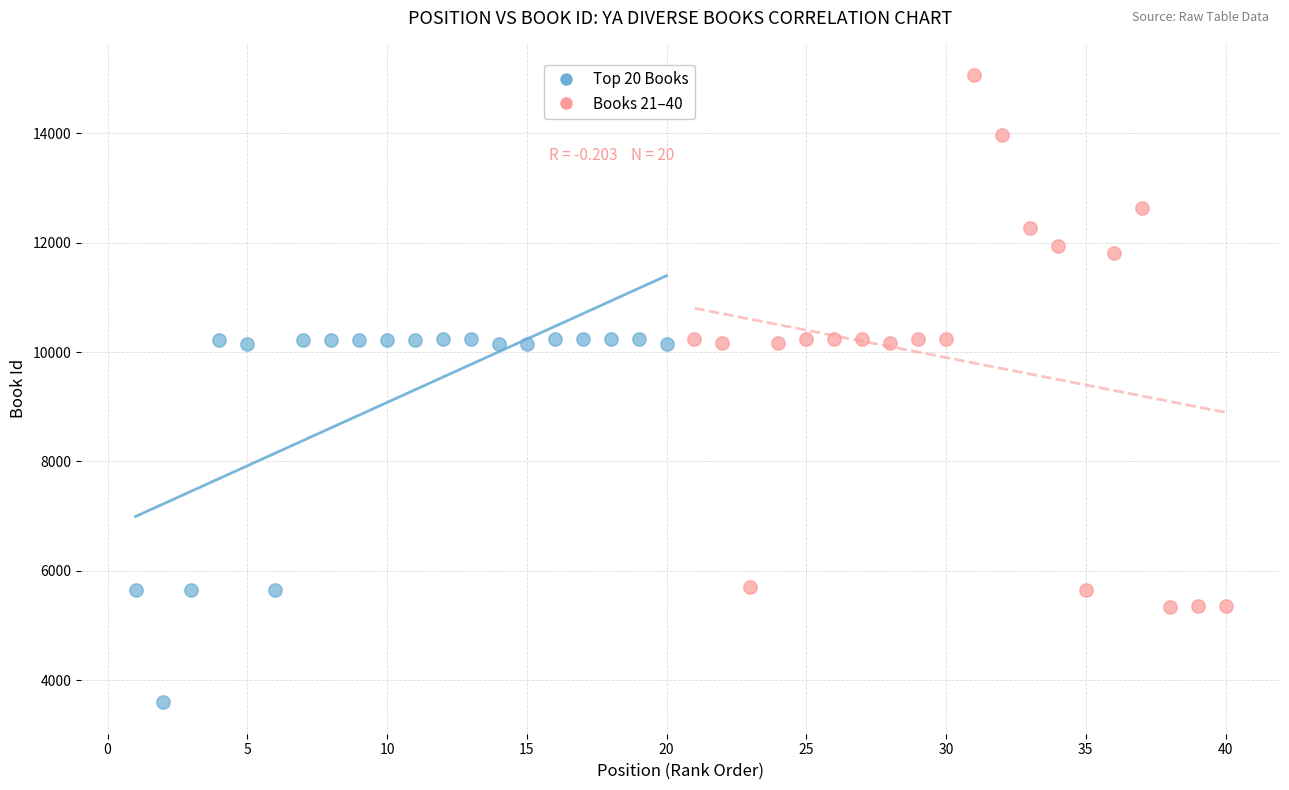

Which series contains the highest Y value?

Books 21–40